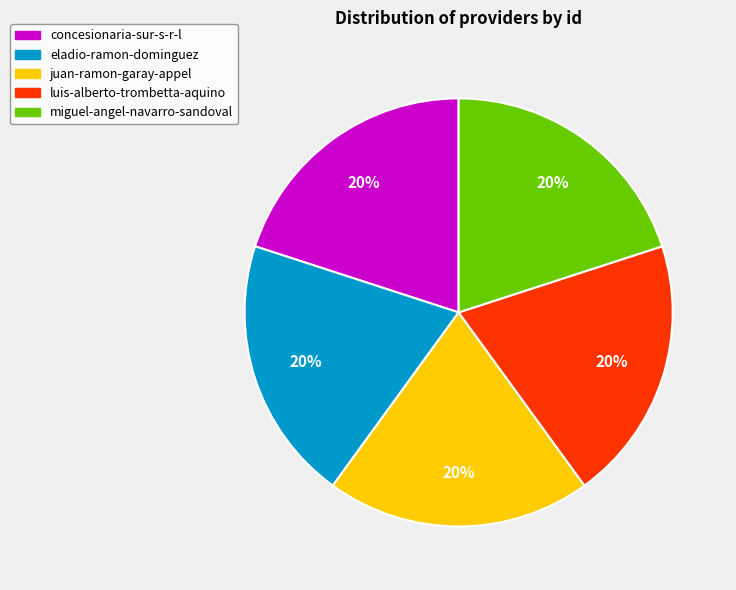

Is the sum of concesionaria-sur-s-r-l and eladio-ramon-dominguez greater than half?

No